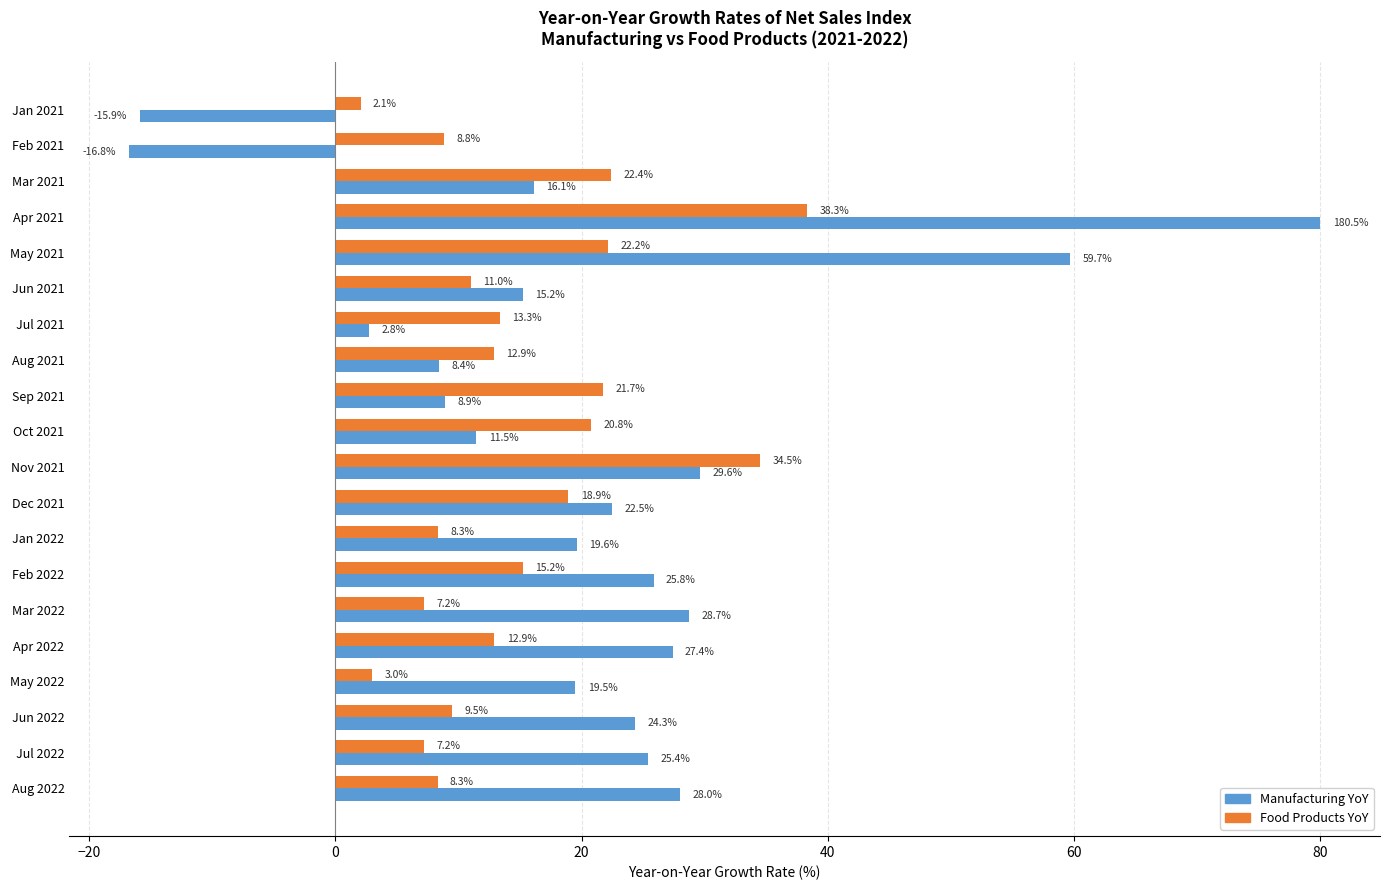

At Oct 2021, list the series in order from smallest to largest.

Manufacturing YoY, Food Products YoY